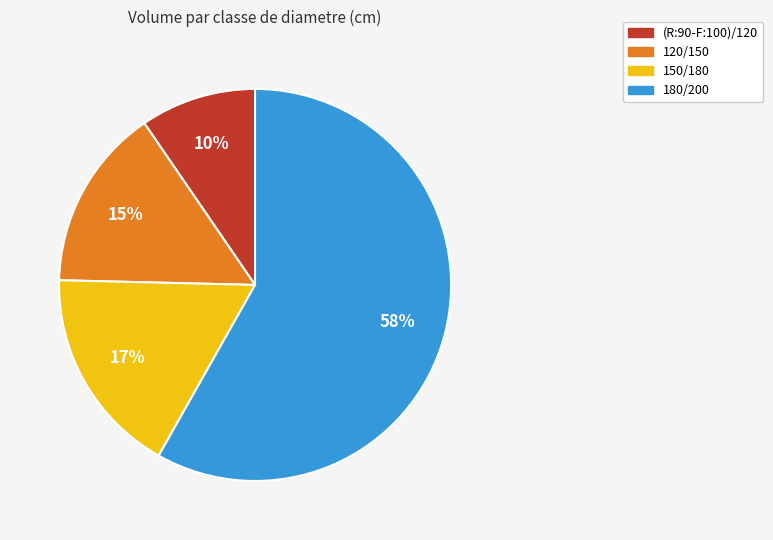

What percentage is the (R:90-F:100)/120 slice, to the nearest percent?

10%